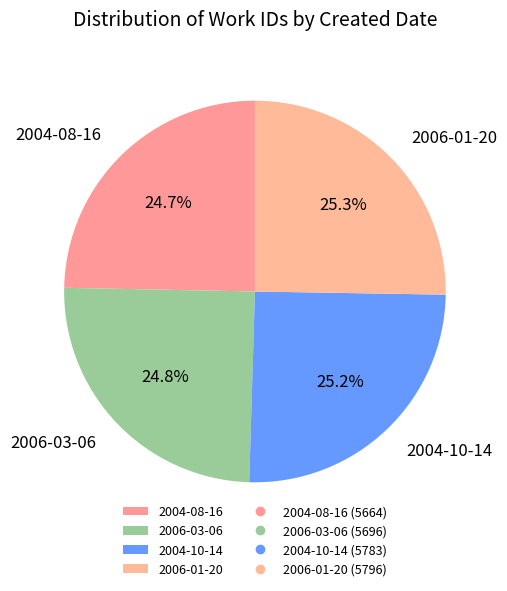

What percentage do 2006-01-20 and 2004-08-16 together represent?

50.0%